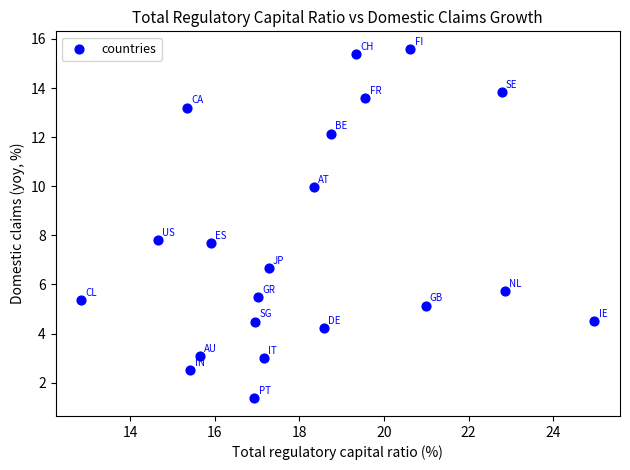

What is the range of Y values (max minus min)?

14.2